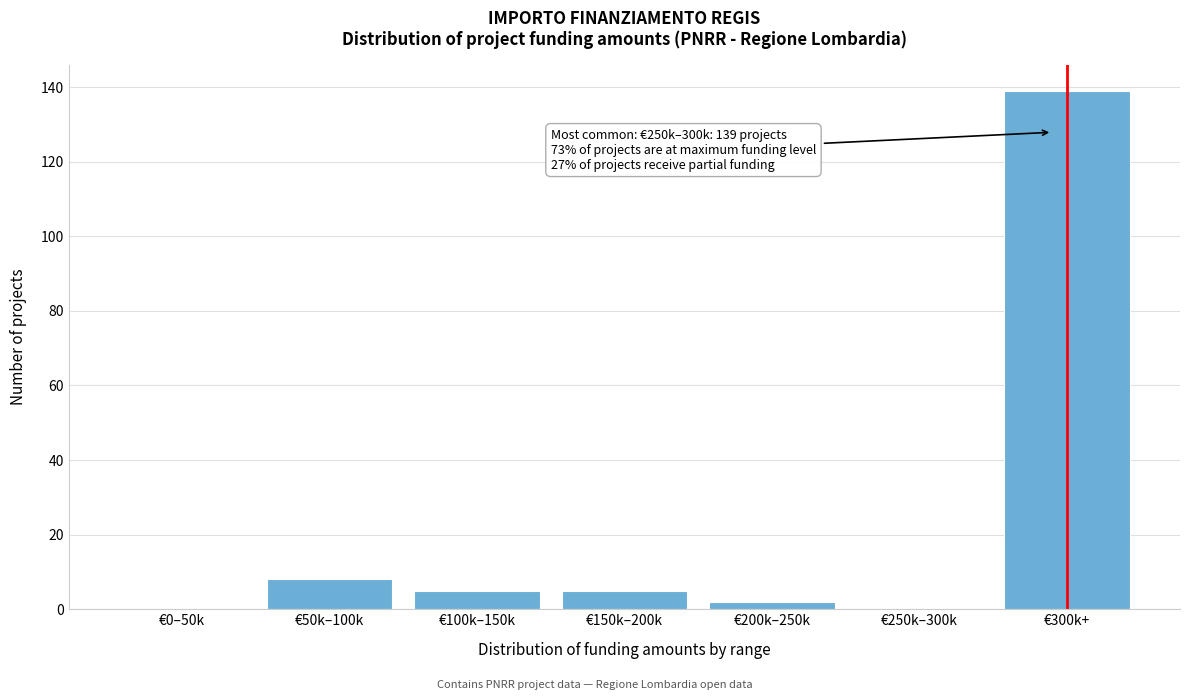

Reading left to right, transcribe all the data shown in this chart.

€0–50k=0	€50k–100k=8	€100k–150k=5	€150k–200k=5	€200k–250k=2	€250k–300k=0	€300k+=139